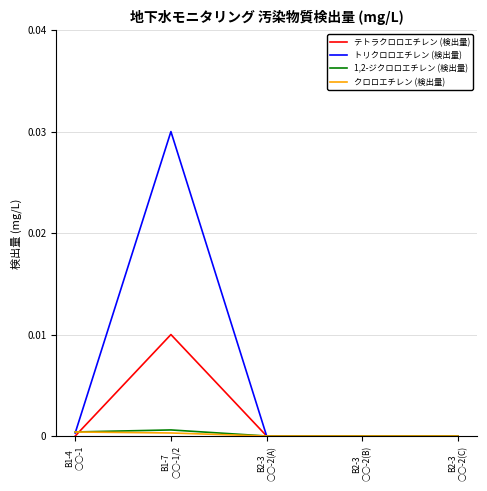

Which series has the largest total across all categories?

トリクロロエチレン (検出量)